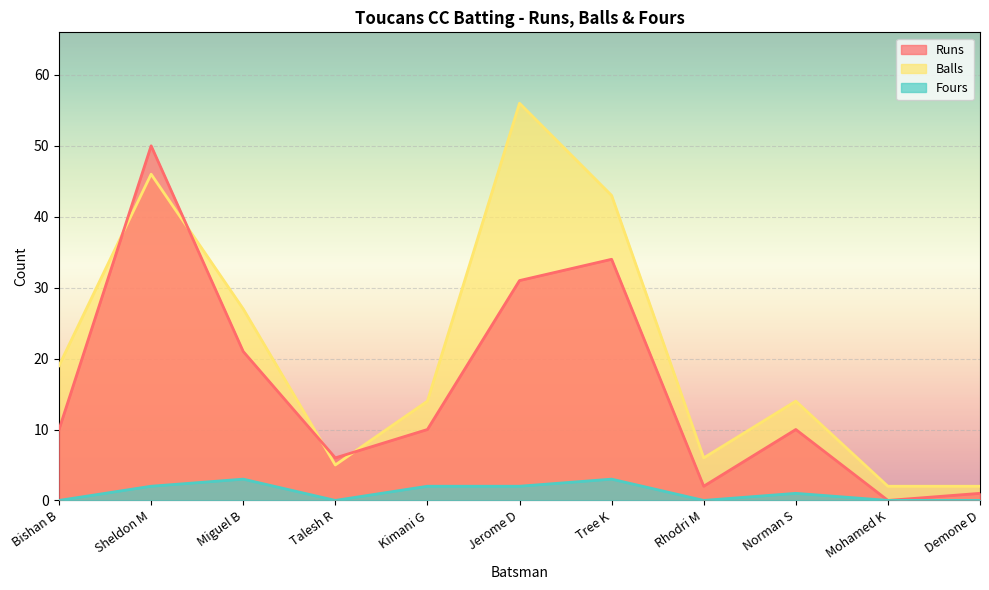

Which category has the highest value across all series?

Jerome D